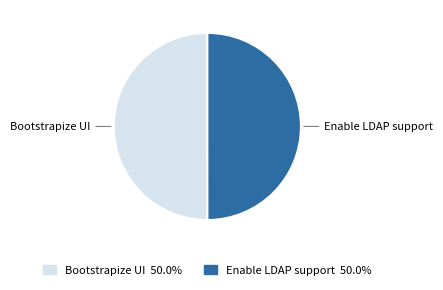

Combined, do Enable LDAP support and Bootstrapize UI account for over 50%?

Yes